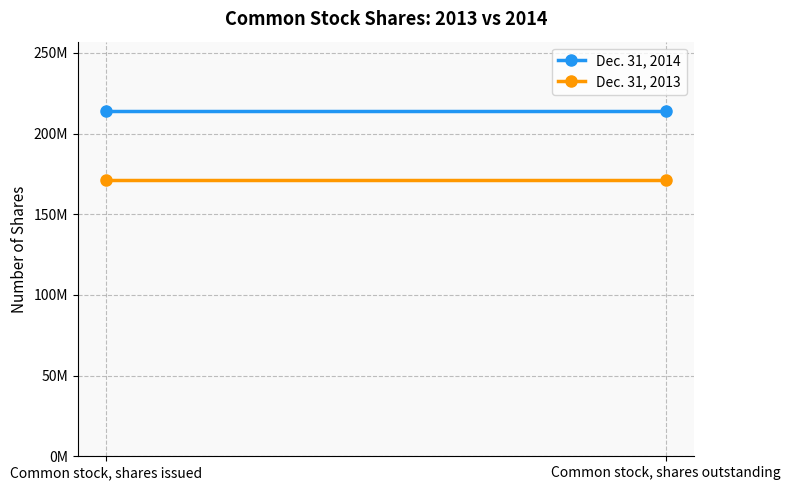

Rank the series by their maximum value, from lowest to highest.

Dec. 31, 2013, Dec. 31, 2014